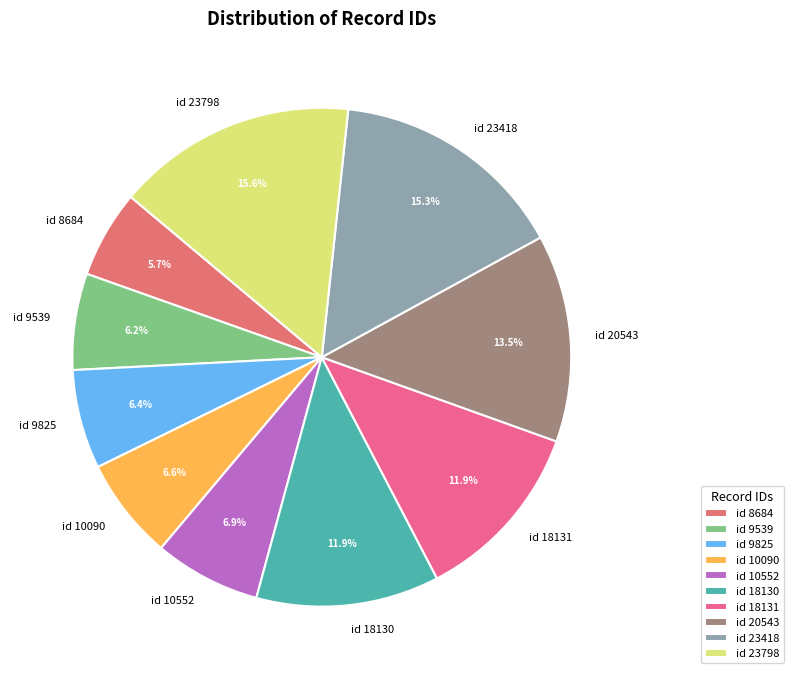

To the nearest percent, what percentage of the pie is id 10552?

7%